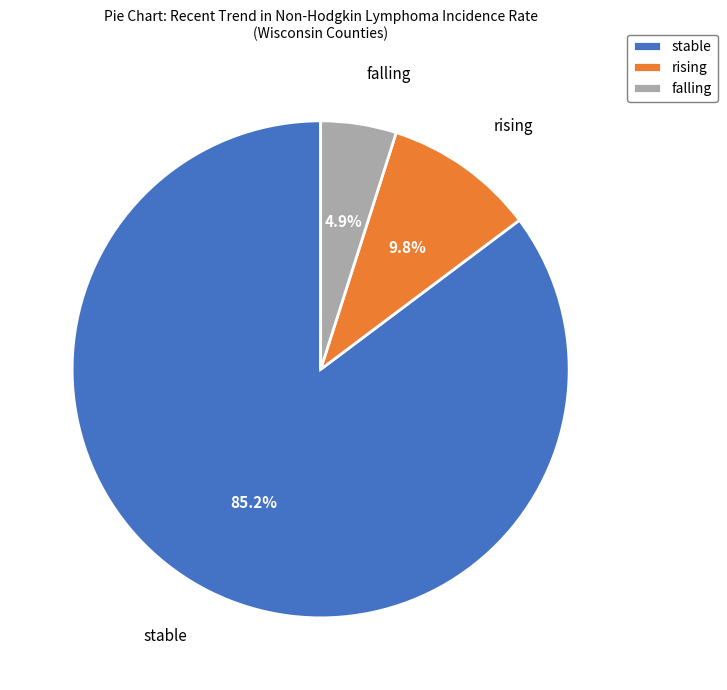

What is the smallest slice in the pie chart?

falling